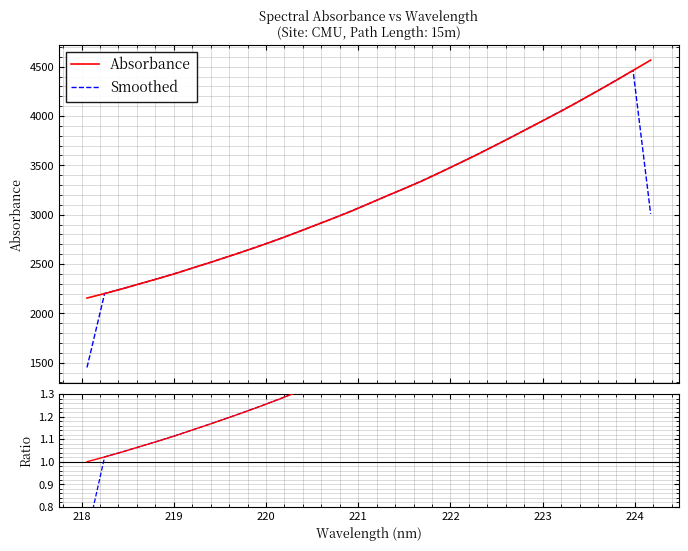

List the series in order of their peak value, highest first.

Absorbance, Smoothed, Ratio, Smoothed ratio